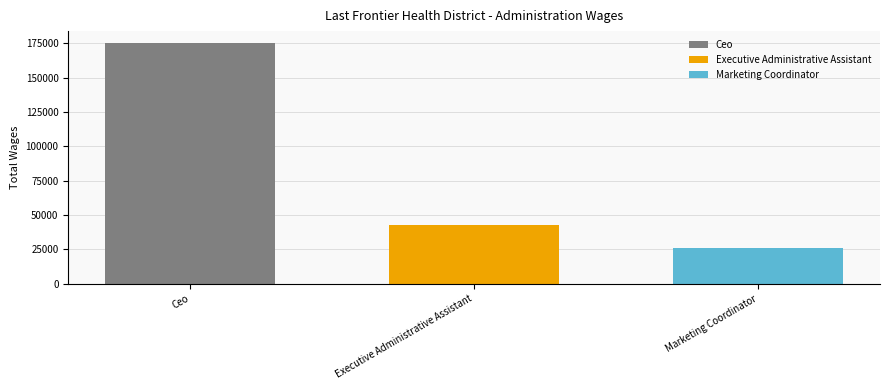

Rank the series by their maximum value, from highest to lowest.

Ceo, Executive Administrative Assistant, Marketing Coordinator